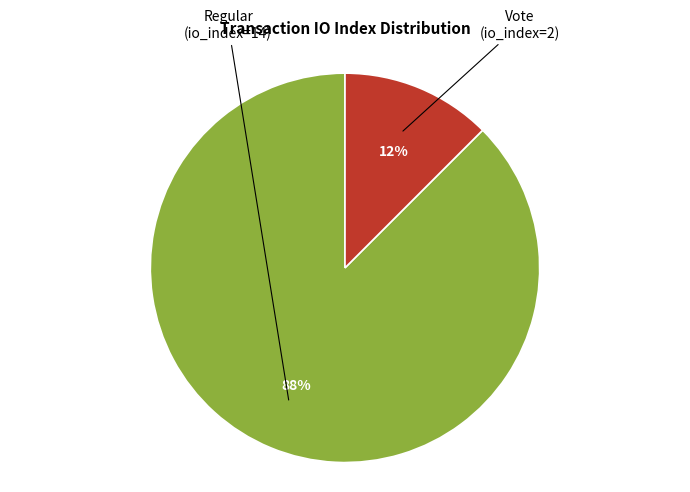

Is there a majority slice in this chart?

Yes